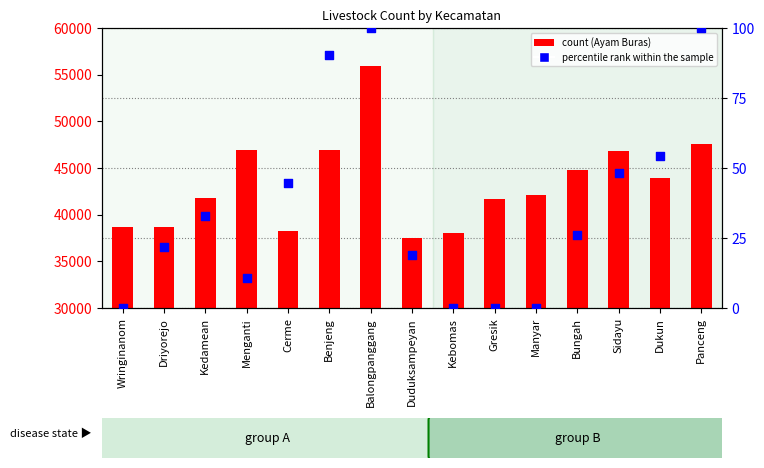

Is the value of count at Driyorejo greater than the value of percentile rank within the sample at Manyar?

Yes